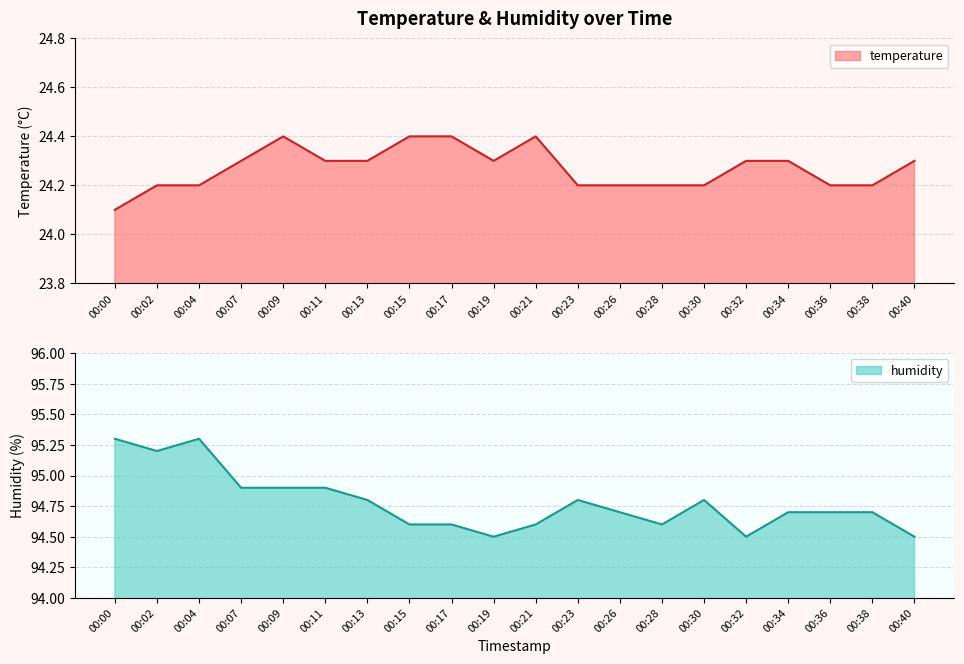

Reading left to right, transcribe all the data shown in this chart.

temperature: 00:00=24.1	00:02=24.2	00:04=24.2	00:07=24.3	00:09=24.4	00:11=24.3	00:13=24.3	00:15=24.4	00:17=24.4	00:19=24.3	00:21=24.4	00:23=24.2	00:26=24.2	00:28=24.2	00:30=24.2	00:32=24.3	00:34=24.3	00:36=24.2	00:38=24.2	00:40=24.3
humidity: 00:00=95.3	00:02=95.2	00:04=95.3	00:07=94.9	00:09=94.9	00:11=94.9	00:13=94.8	00:15=94.6	00:17=94.6	00:19=94.5	00:21=94.6	00:23=94.8	00:26=94.7	00:28=94.6	00:30=94.8	00:32=94.5	00:34=94.7	00:36=94.7	00:38=94.7	00:40=94.5